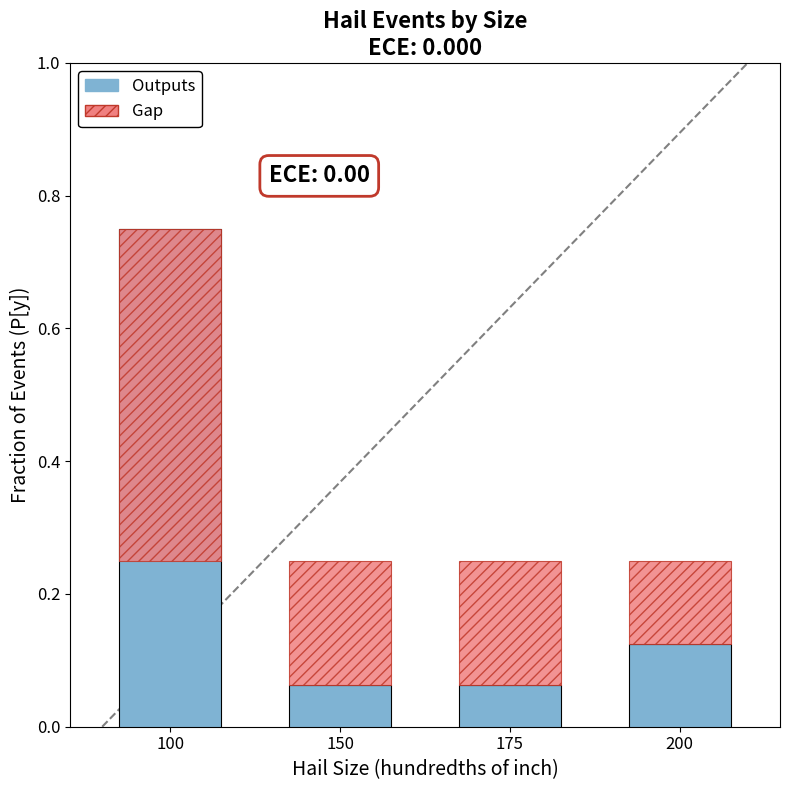

Rank the categories by value from highest to lowest.

100, 200, 150, 175